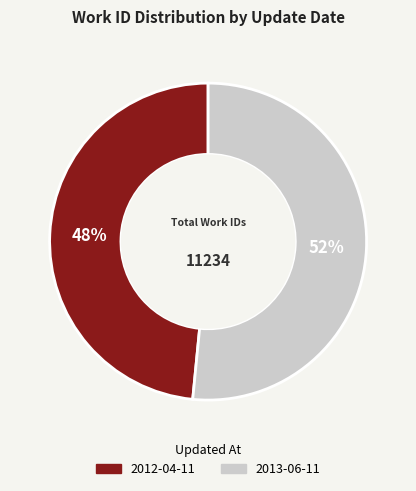

How many slices are in this pie chart?

2